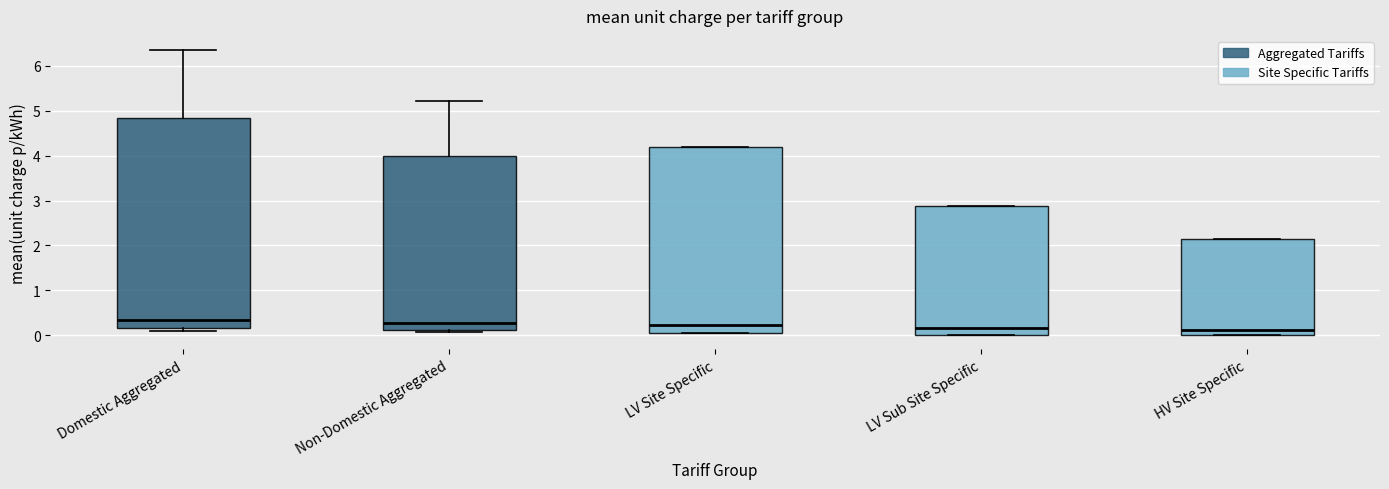

Reading left to right, read every box against the y-axis: the position of its median line, the range the box covers, and the ends of its whiskers. The values are not printed on the chart, so give them approximately, as read against the axis.

Domestic Aggregated: median 0.3, box 0.2 to 4.9, whiskers 0.1 to 6.4
Non-Domestic Aggregated: median 0.3, box 0.1 to 4.0, whiskers 0.1 (just below the box's lower edge) to 5.2
LV Site Specific: median 0.2, box 0.0 to 4.2, whiskers 0.0 to 4.2
LV Sub Site Specific: median 0.2, box 0.0 to 2.9, whiskers 0.0 to 2.9
HV Site Specific: median 0.1, box 0.0 to 2.1, whiskers 0.0 to 2.1